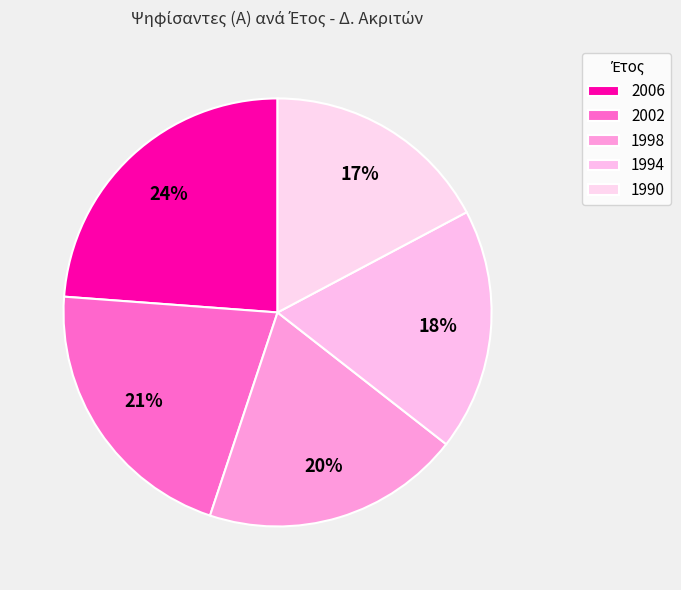

To the nearest percent, what is the difference between the largest and smallest slice percentages?

7%